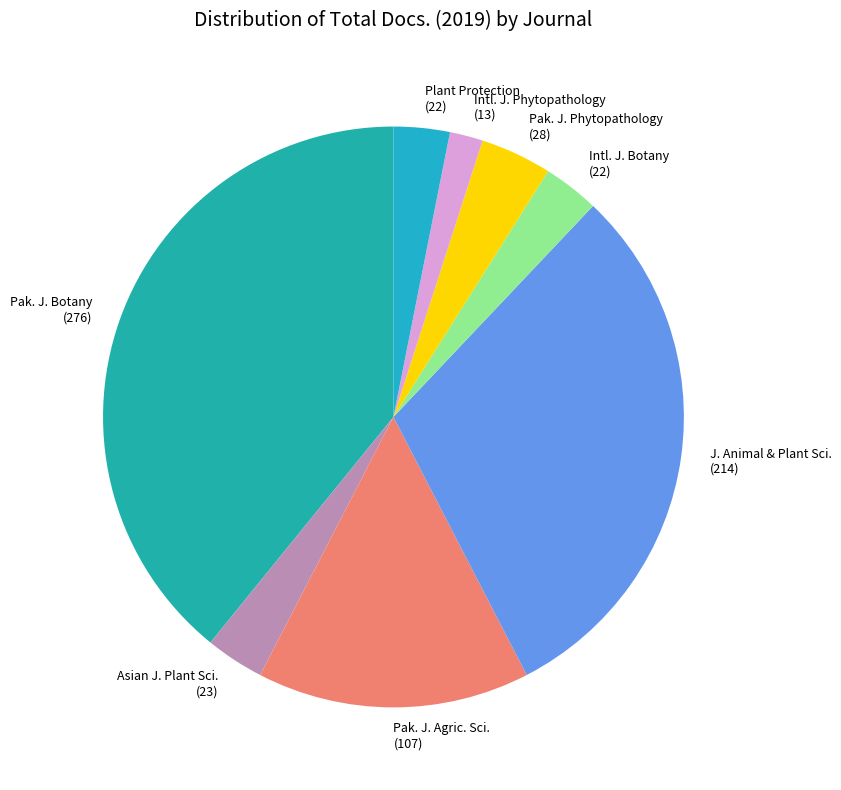

Rank the categories by value from highest to lowest.

Pakistan Journal of Botany, Journal of Animal and Plant Sciences, Pakistan Journal of Agricultural Sciences, Pakistan Journal of Phytopathology, Asian Journal of Plant Sciences, International Journal of Botany, Plant Protection, International Journal of Phytopathology